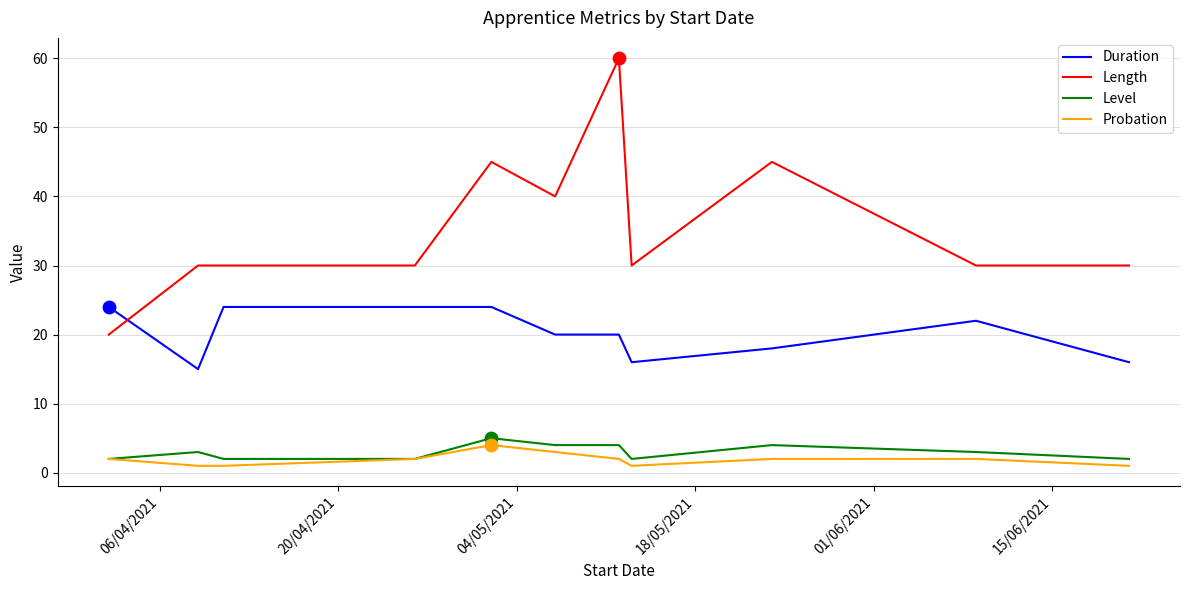

What is the maximum value shown in the chart?

60